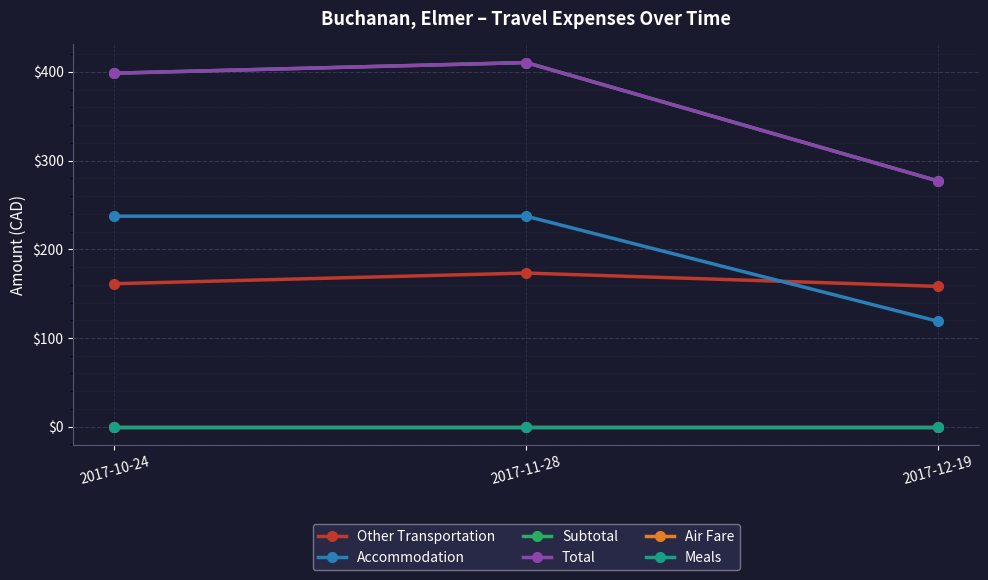

What is the maximum value shown in the chart?

410.5